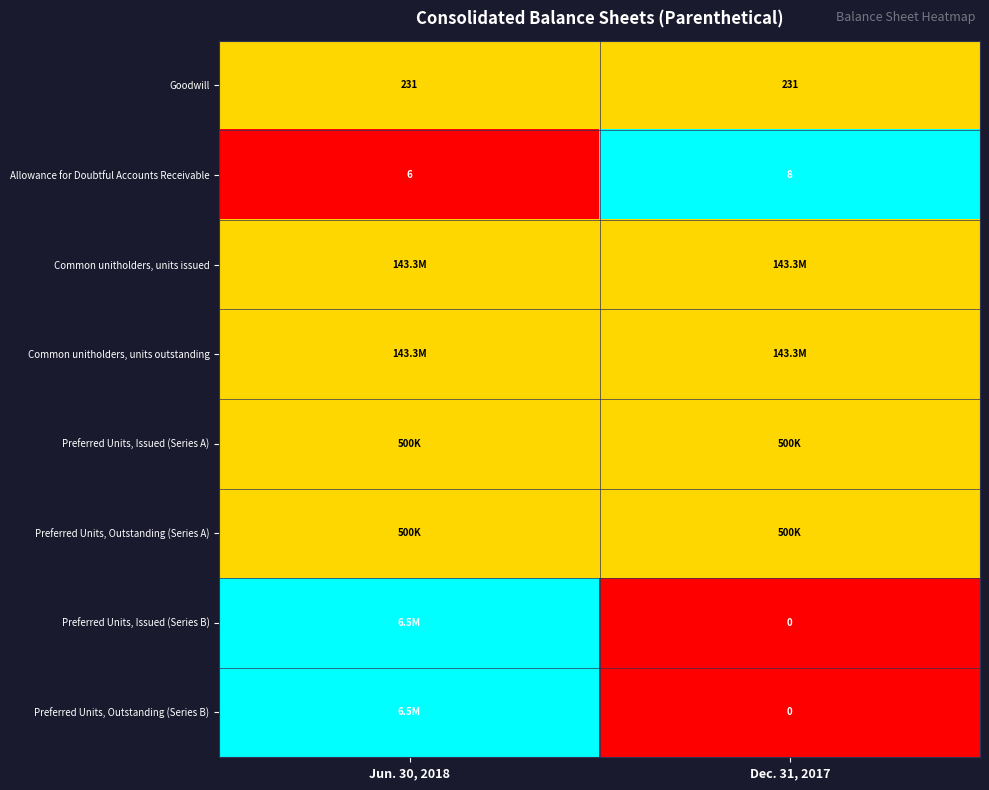

Which category has the highest value across all series?

Dec. 31, 2017